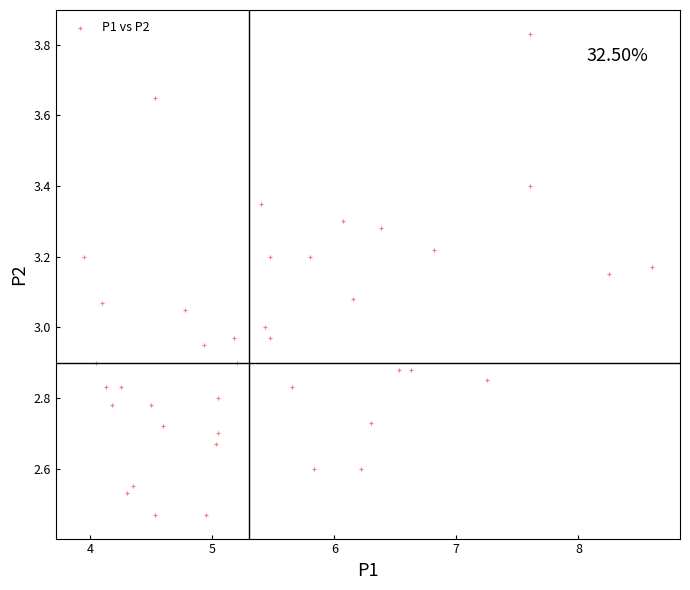

What is the range of X values (max minus min)?

4.6